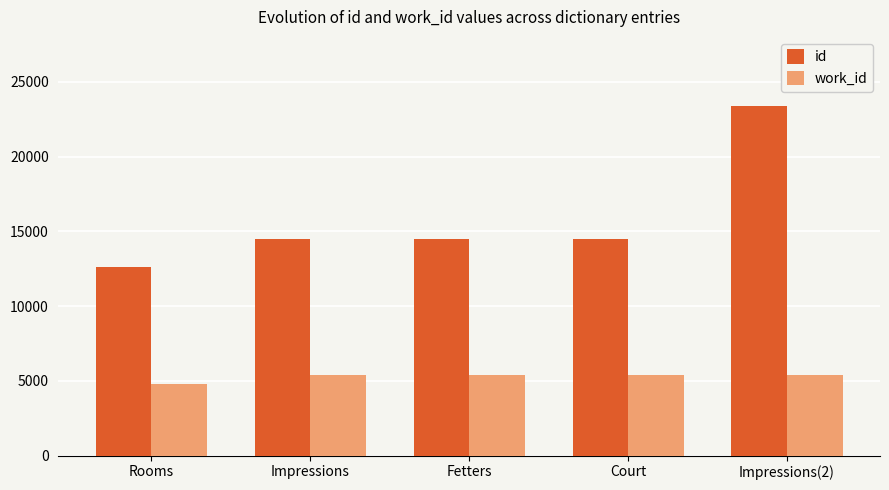

What is the difference between the work_id values at Impressions(2) and Court?

13